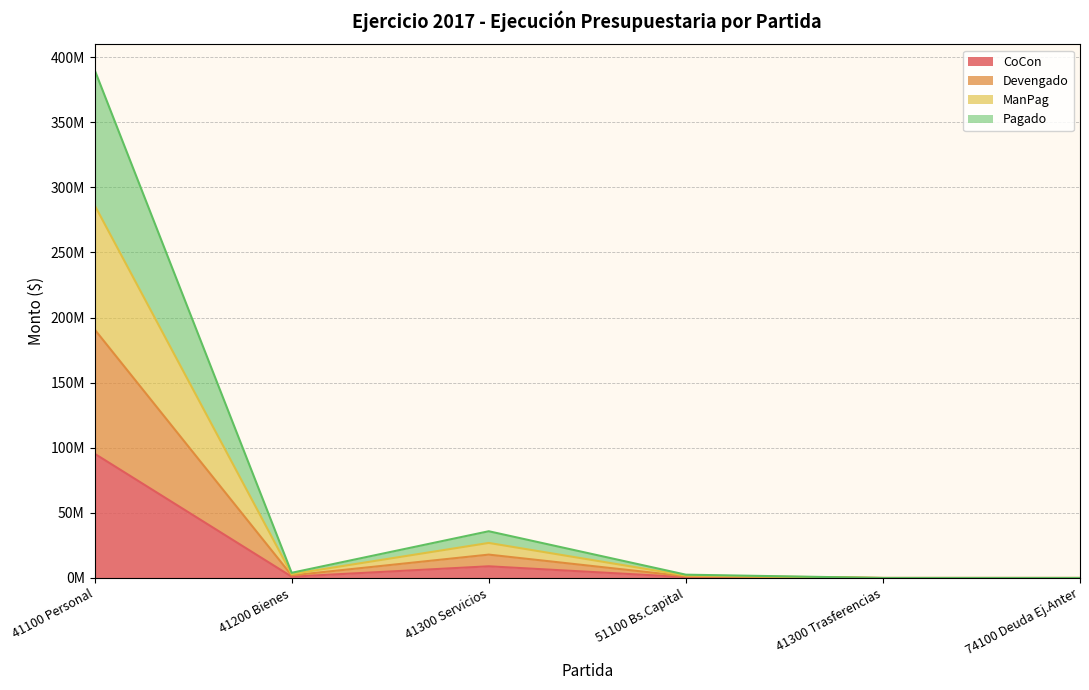

Count the number of categories in the chart.

6